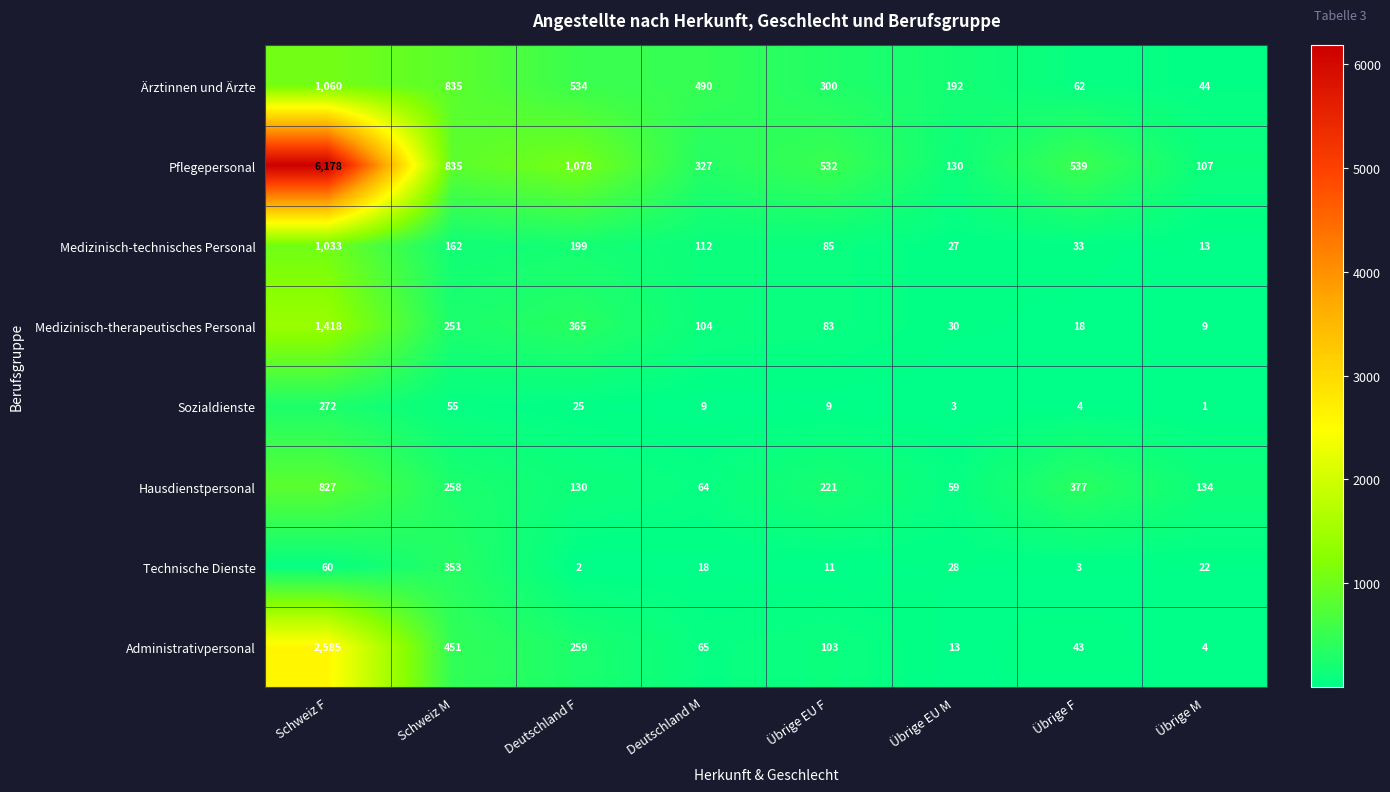

At which category is the sum across all series the highest?

Schweiz F